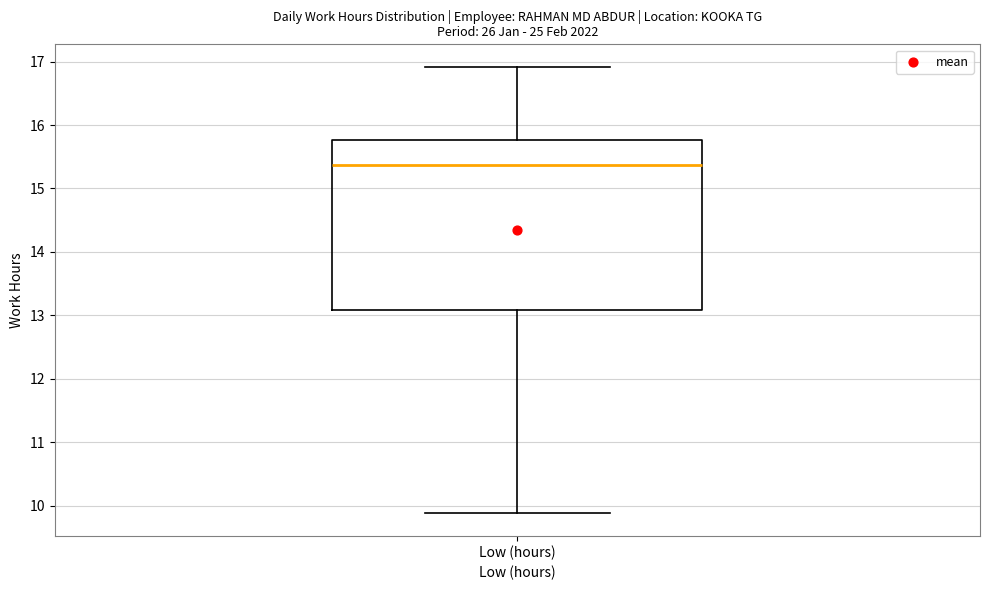

Read this box plot against the y-axis: the position of the median line, the range covered by the box, and the ends of both whiskers. The values are not printed on the chart, so give them approximately, as read against the axis.

median 15.4, box 13.1 to 15.8, whiskers 9.9 to 16.9